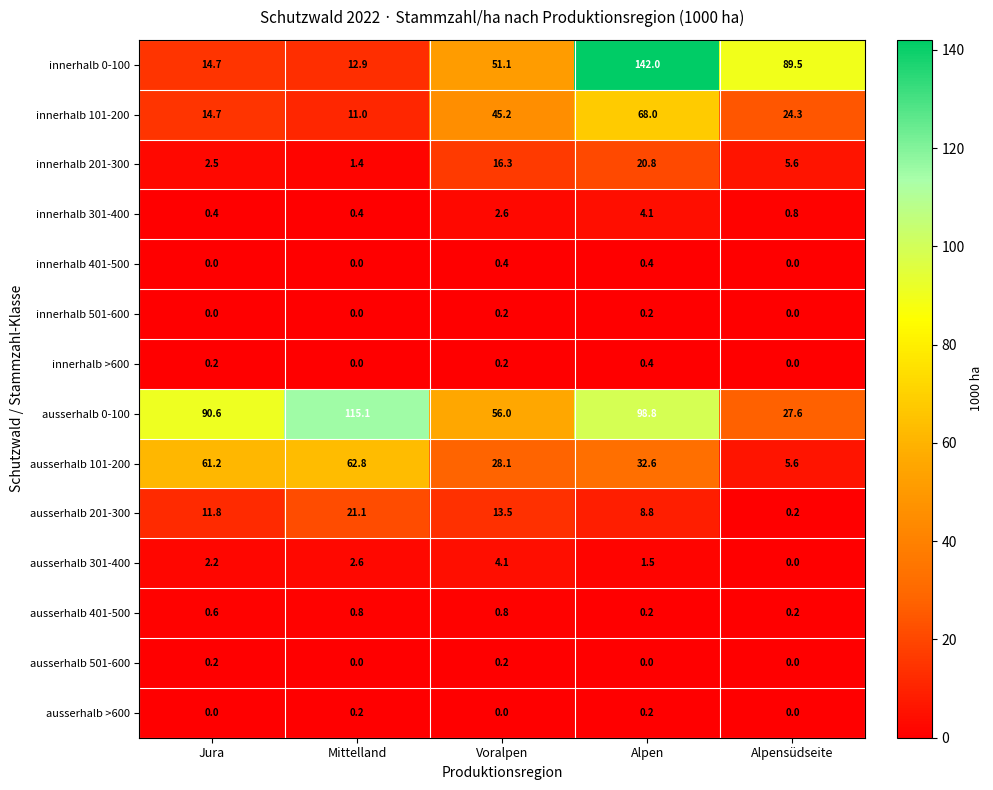

Which series has the largest total across all categories?

ausserhalb 0-100